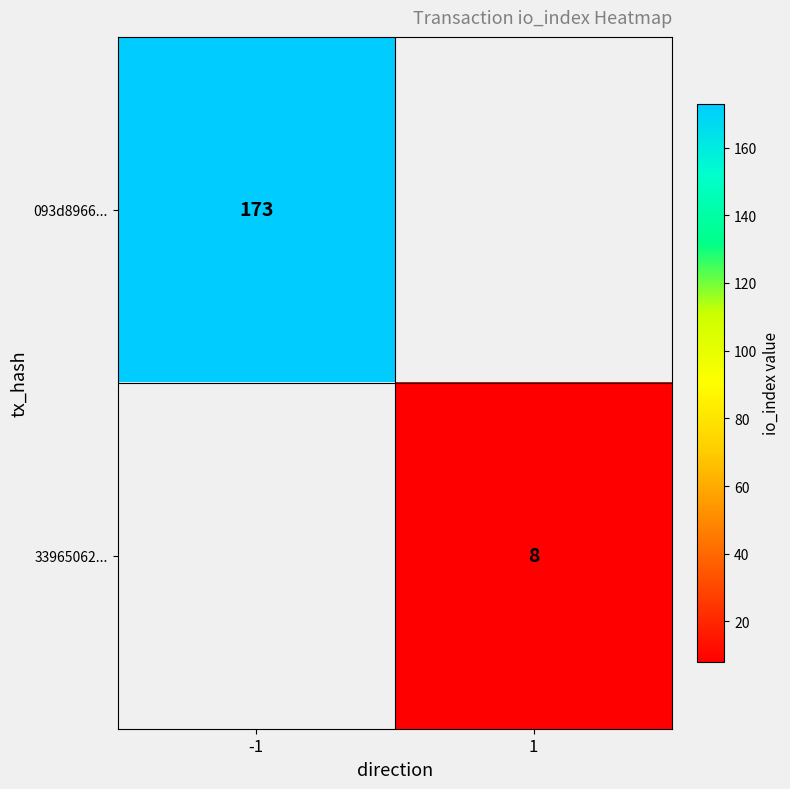

Is it true that 33965062... equals 4 at 1?

False